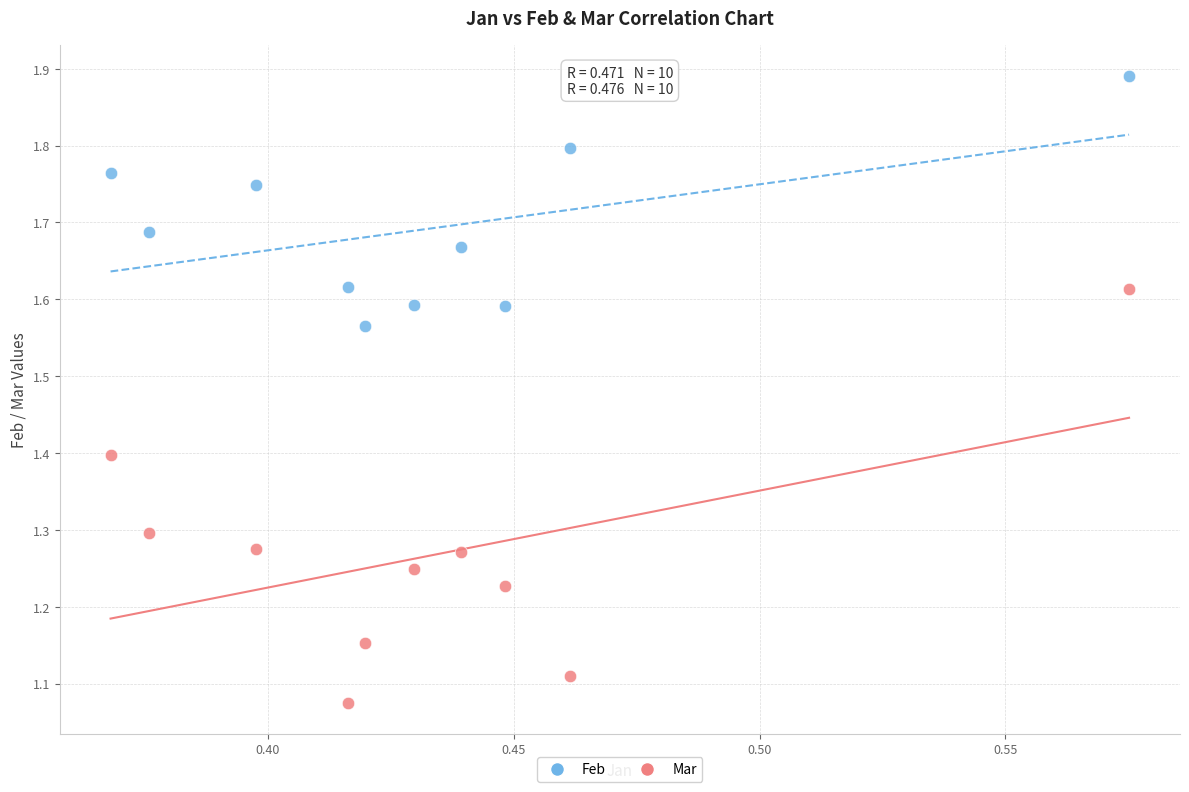

Across all data points, what is the range of Y values (max minus min)?

0.8